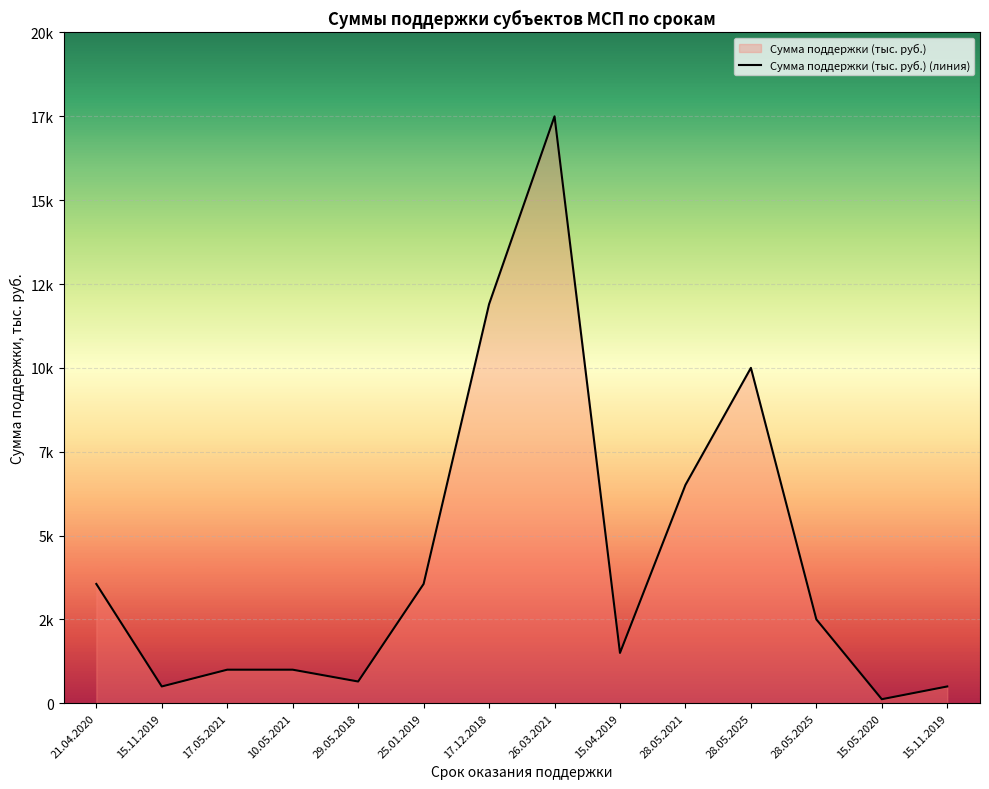

Count the number of values greater than 2500.

6